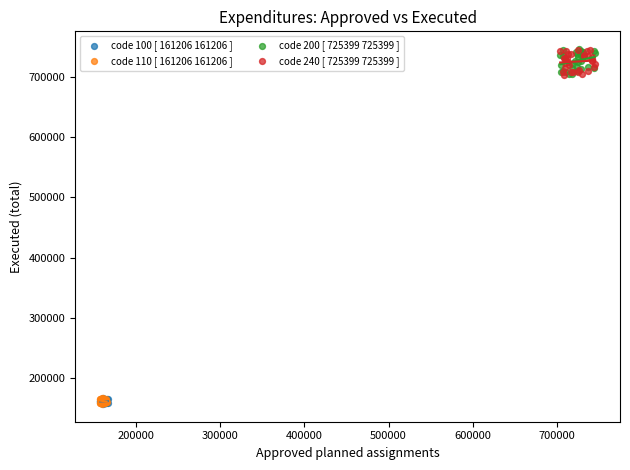

What are all the series names shown in the legend?

code 100 [ 161206 161206 ], code 110 [ 161206 161206 ], code 200 [ 725399 725399 ], code 240 [ 725399 725399 ]